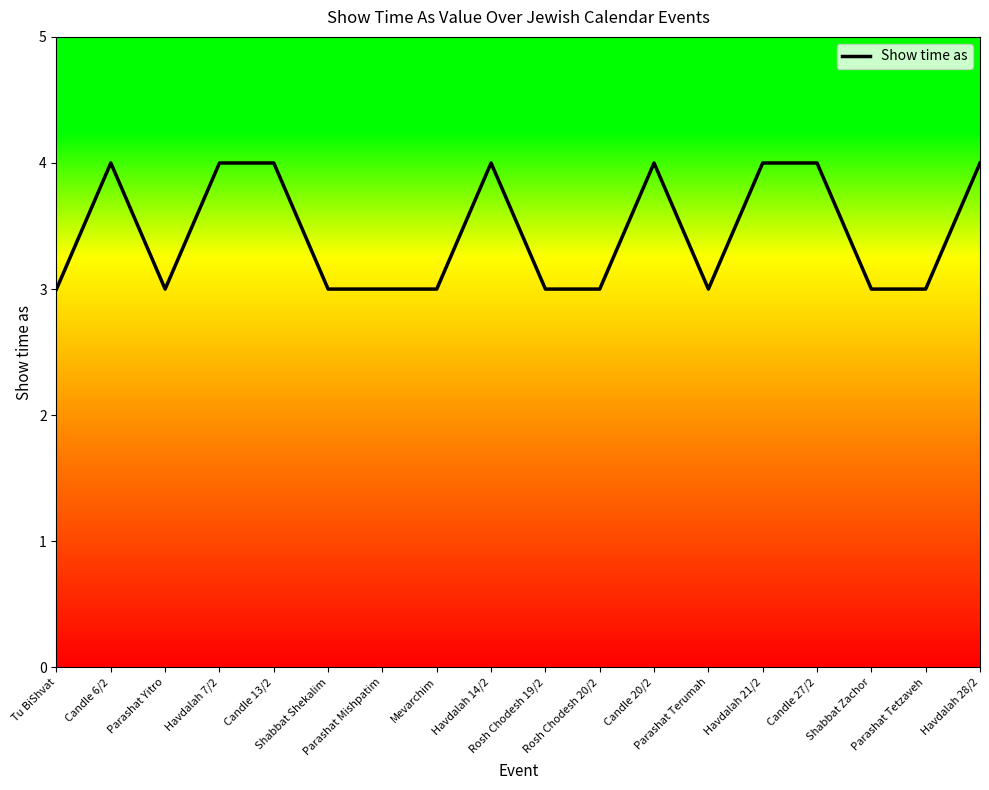

Reading left to right, extract all data points from this chart.

Tu BiShvat=3	Candle 6/2=4	Parashat Yitro=3	Havdalah 7/2=4	Candle 13/2=4	Shabbat Shekalim=3	Parashat Mishpatim=3	Mevarchim=3	Havdalah 14/2=4	Rosh Chodesh 19/2=3	Rosh Chodesh 20/2=3	Candle 20/2=4	Parashat Terumah=3	Havdalah 21/2=4	Candle 27/2=4	Shabbat Zachor=3	Parashat Tetzaveh=3	Havdalah 28/2=4